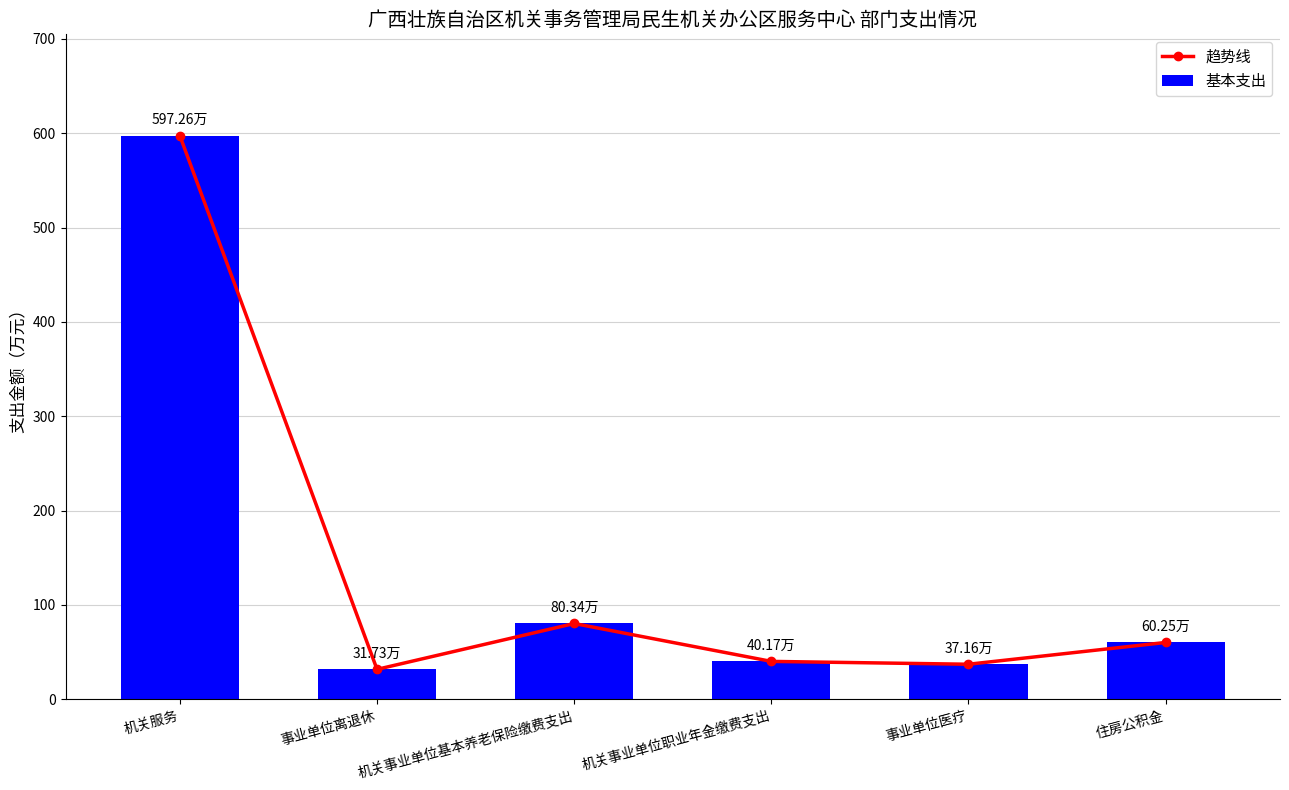

Is the value of 趋势线 at 事业单位医疗 greater than the value of 基本支出 at 事业单位医疗?

No